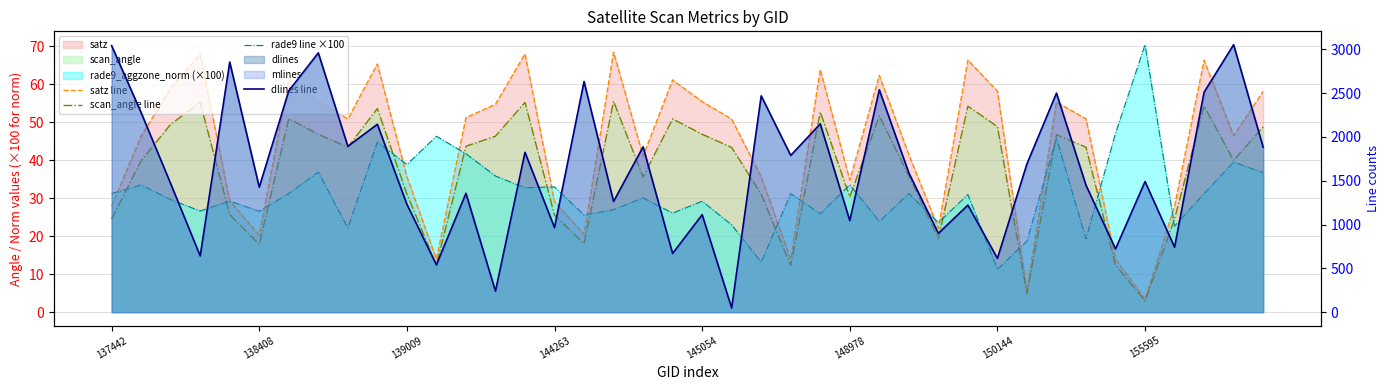

How many lines are shown in the chart?

4